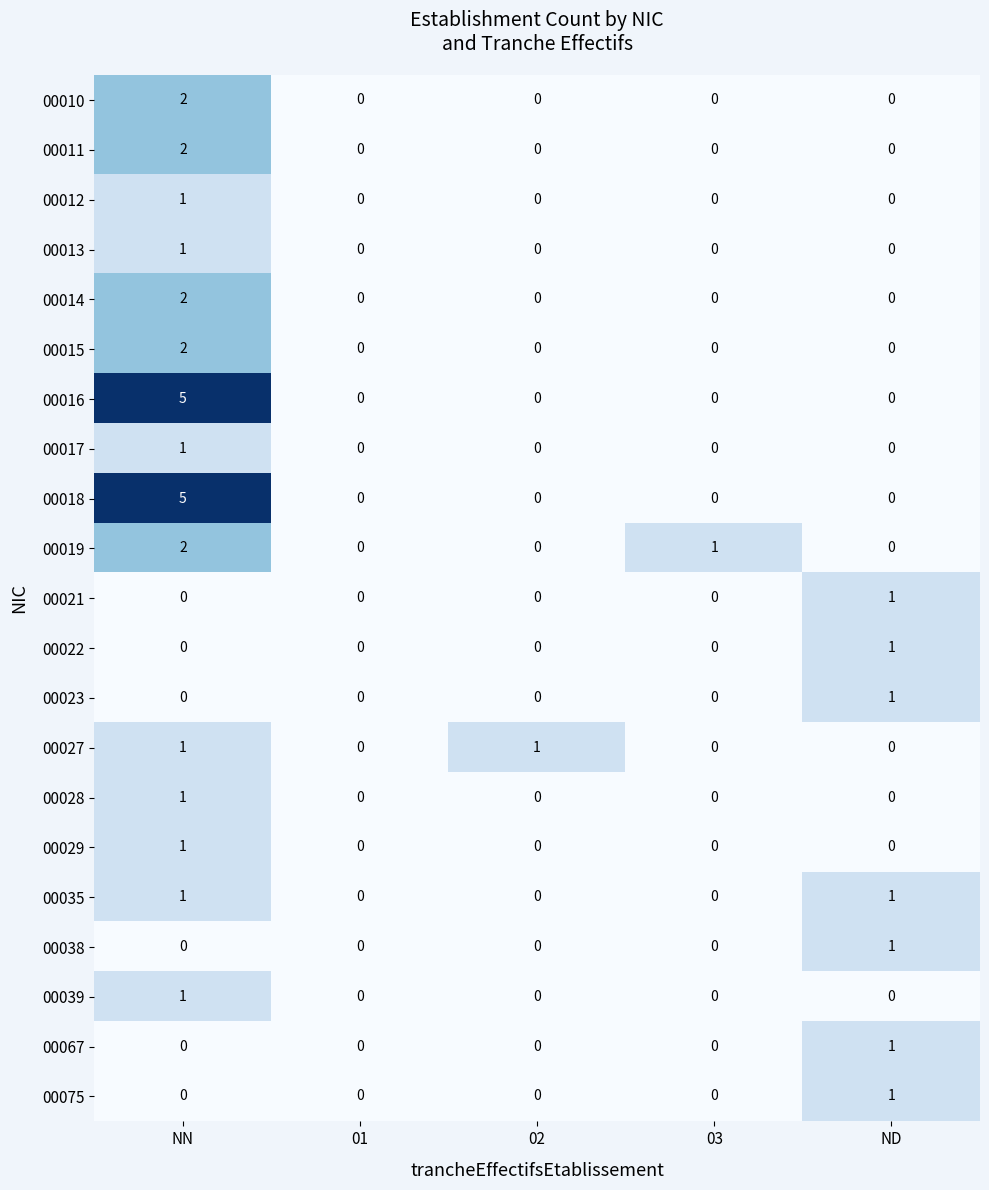

How many 00014 values are between 0 and 1?

4